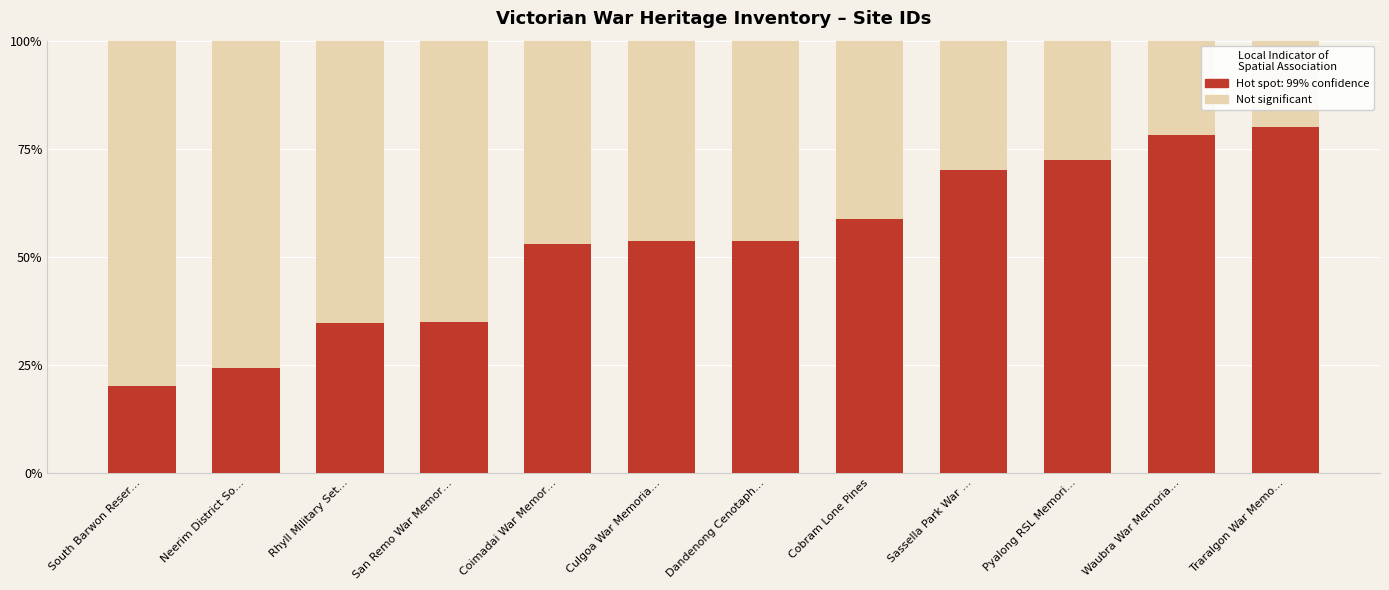

True or false: Hot spot: 99% confidence has a value of 70.0 at Sassella Park War ….

True